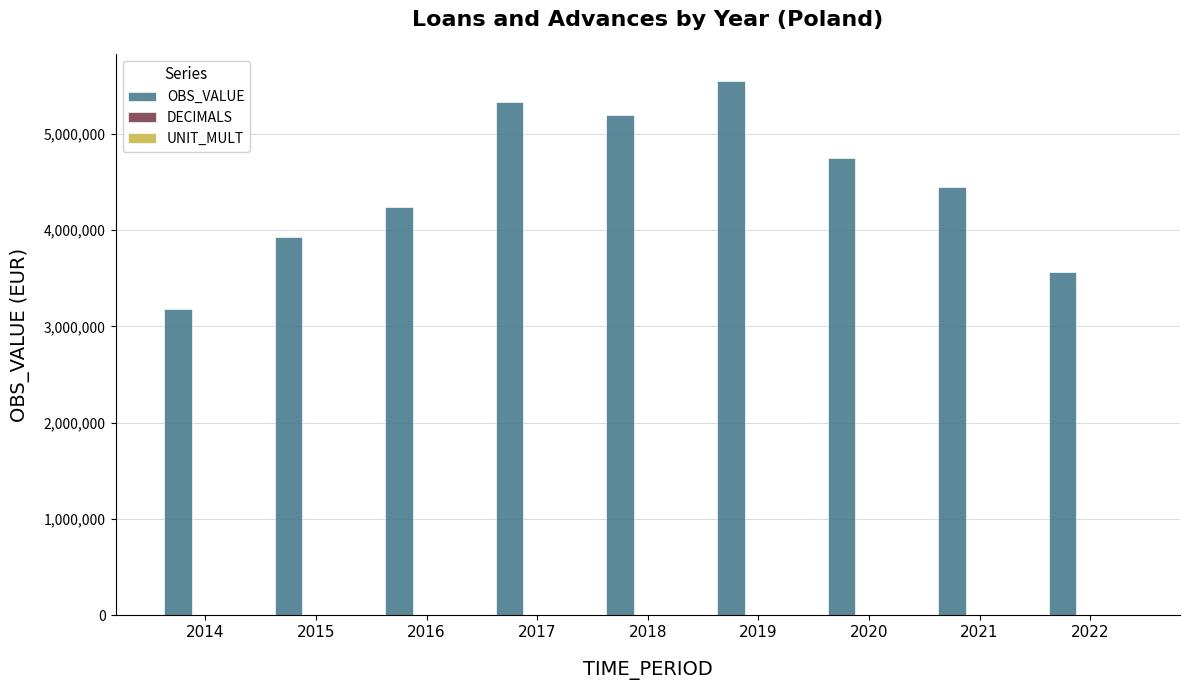

Which series changed the most between 2016 and 2022?

OBS_VALUE